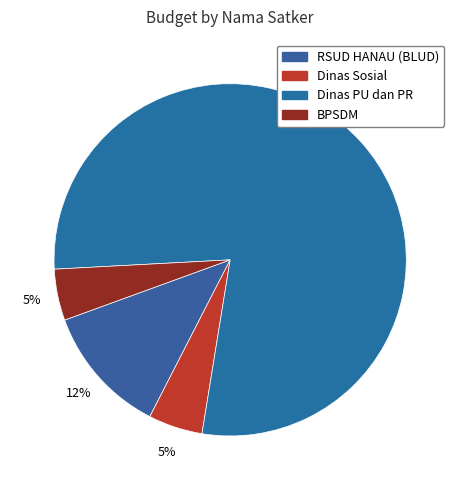

What is the largest slice in the pie chart?

Dinas PU dan PR